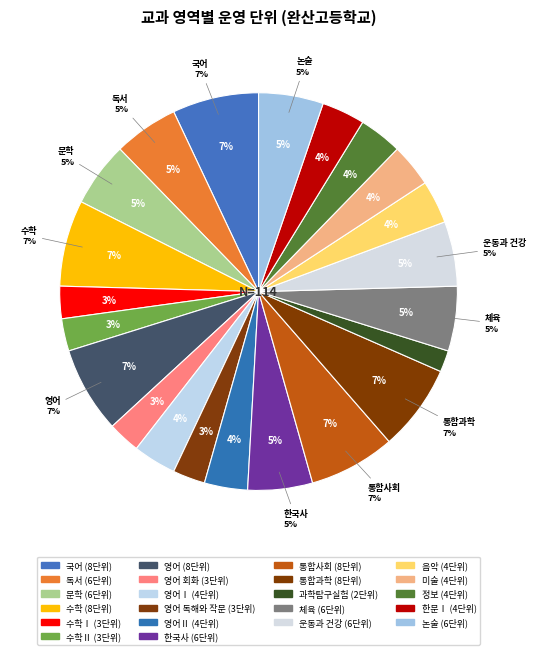

Is there a majority slice in this chart?

No